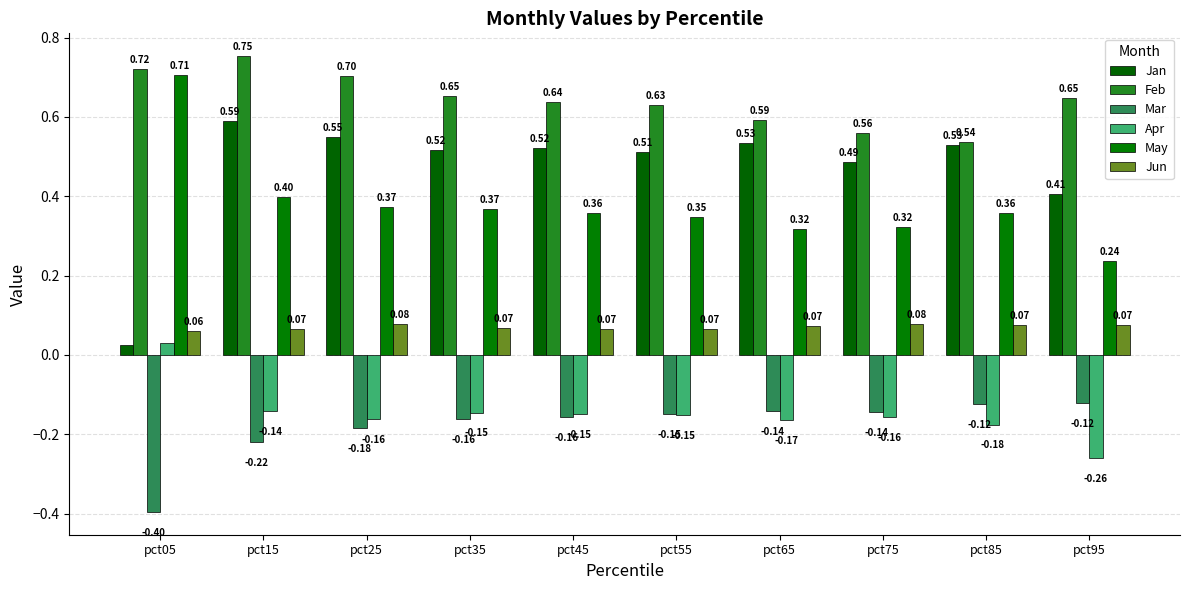

Count the Apr values in the range 0 to 1.

1